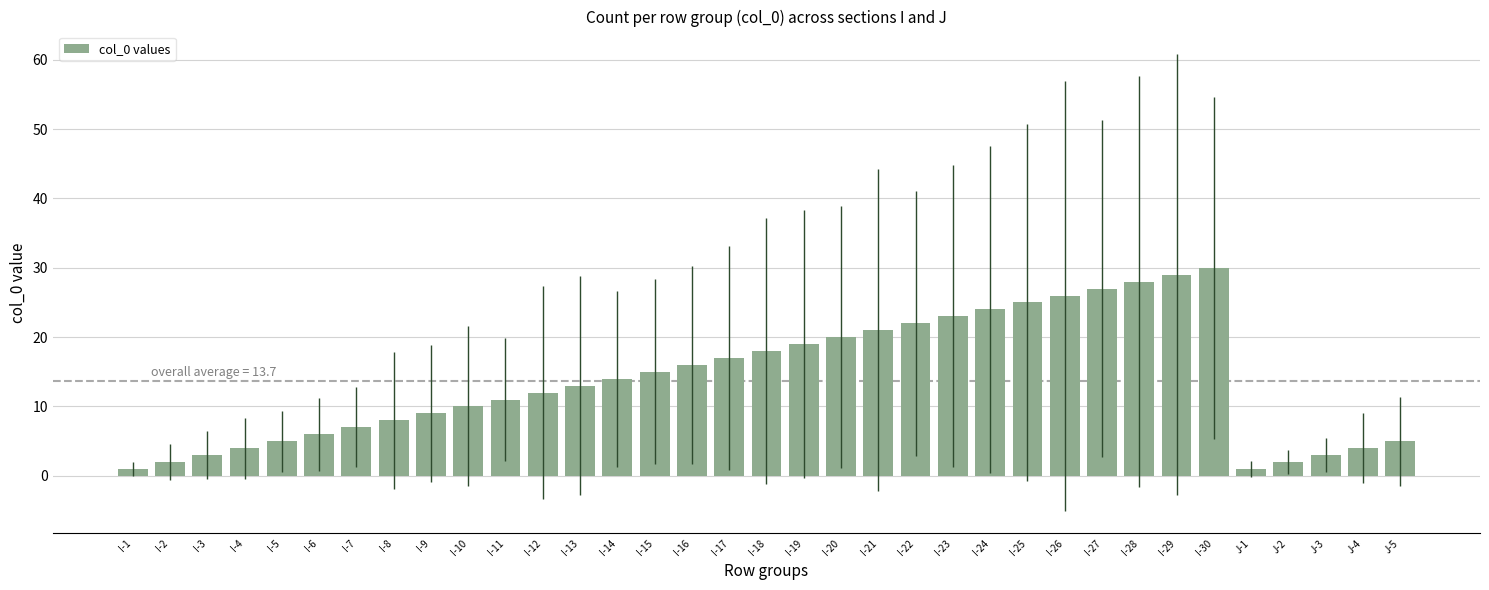

Read the value at I-9, to the nearest 10.

10